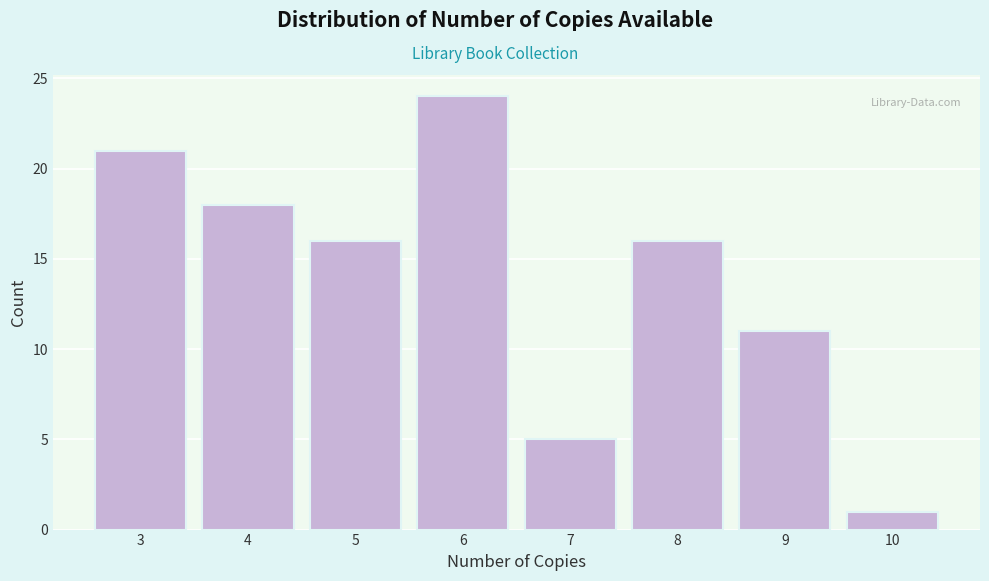

Reading left to right, list every bar in this chart as the range it spans on the x-axis followed by its height. The values are not printed on the chart, so give them approximately, as read against the axis.

2.5 to 3.5: 21
3.5 to 4.5: 18
4.5 to 5.5: 16
5.5 to 6.5: 24
6.5 to 7.5: 5
7.5 to 8.5: 16
8.5 to 9.5: 11
9.5 to 10.5: 1